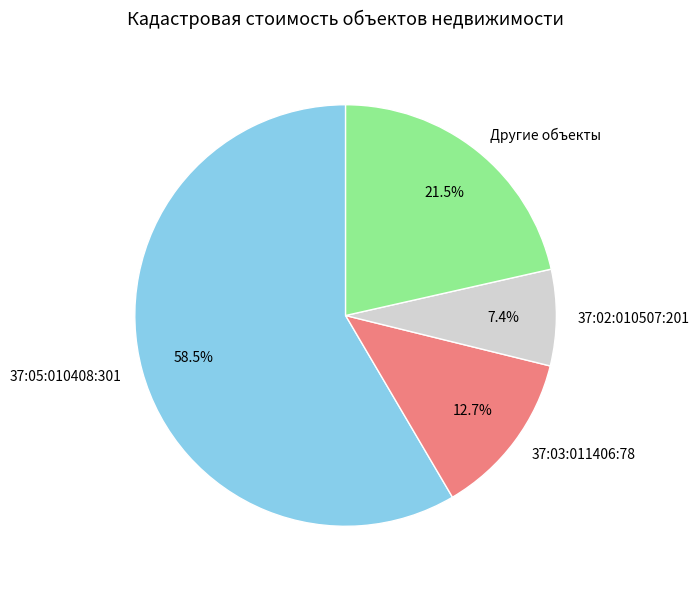

Does 37:05:010408:301 represent more than half of the total?

Yes